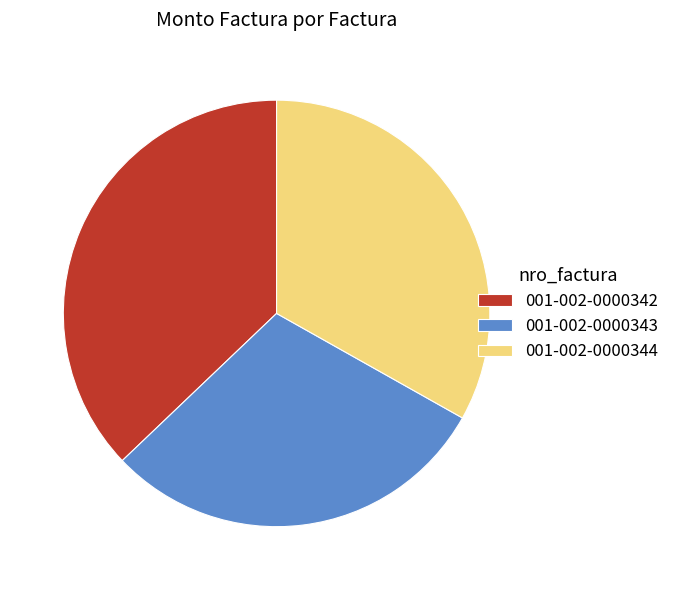

Is it true that 001-002-0000344 is 33% of the pie?

True